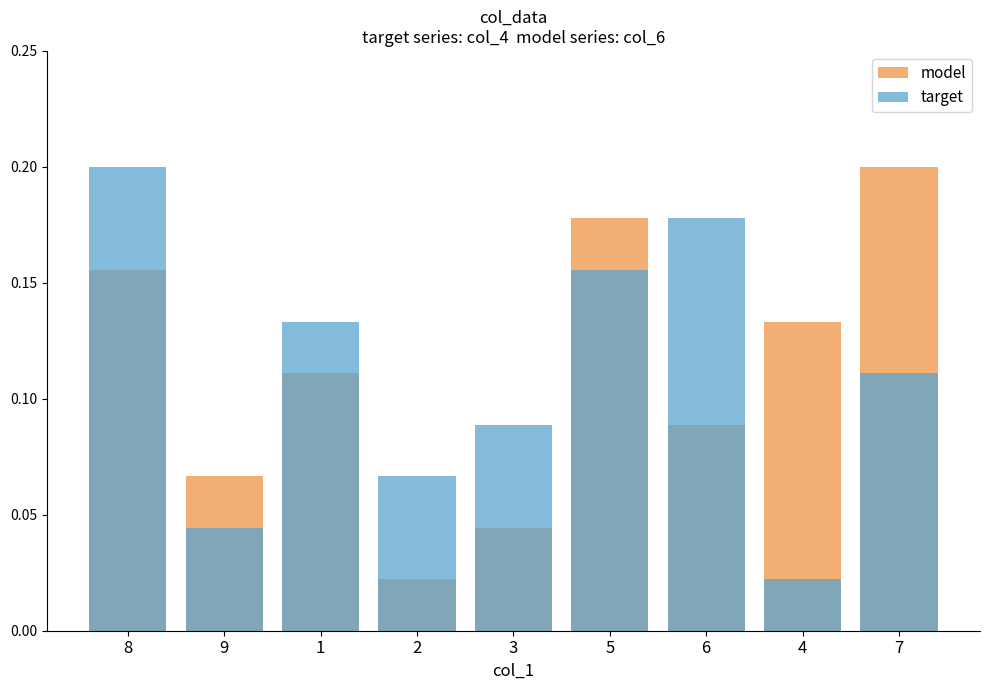

Reading left to right, extract all data points from this chart.

model: 8=0.2	9=0.1	1=0.1	2=0.0	3=0.0	5=0.2	6=0.1	4=0.1	7=0.2
target: 8=0.2	9=0.0	1=0.1	2=0.1	3=0.1	5=0.2	6=0.2	4=0.0	7=0.1